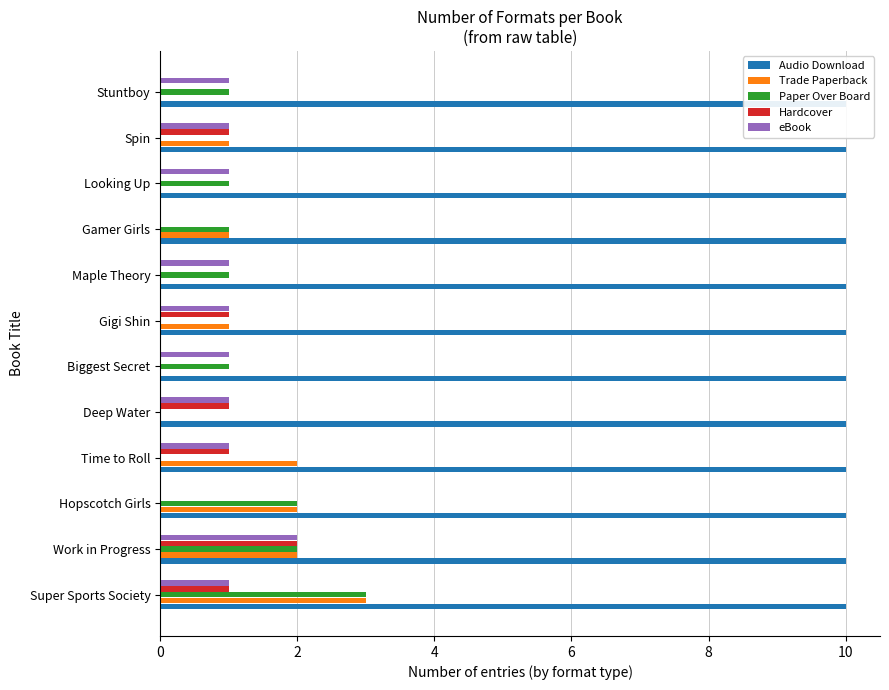

How many data points in Hardcover are above 1?

1